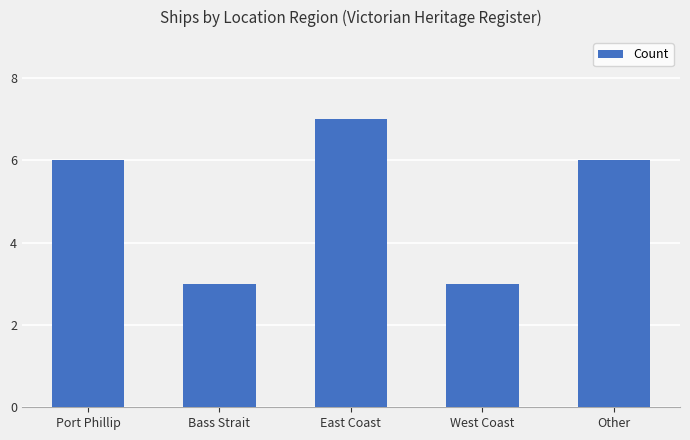

What is the value of the 3rd bar from the left?

7